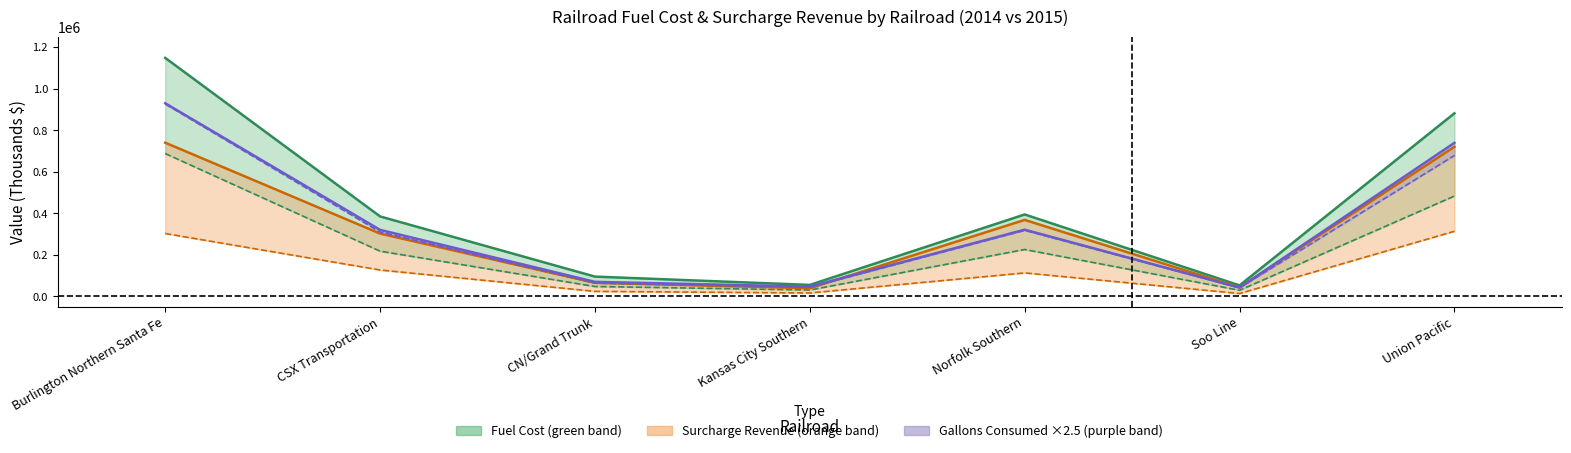

List the series in order of their peak value, lowest first.

Revenue Surcharges 2015, Total Fuel Cost 2015, Revenue Surcharges 2014, Total Gallons 2015 (scaled), Total Gallons 2014 (scaled), Total Fuel Cost 2014